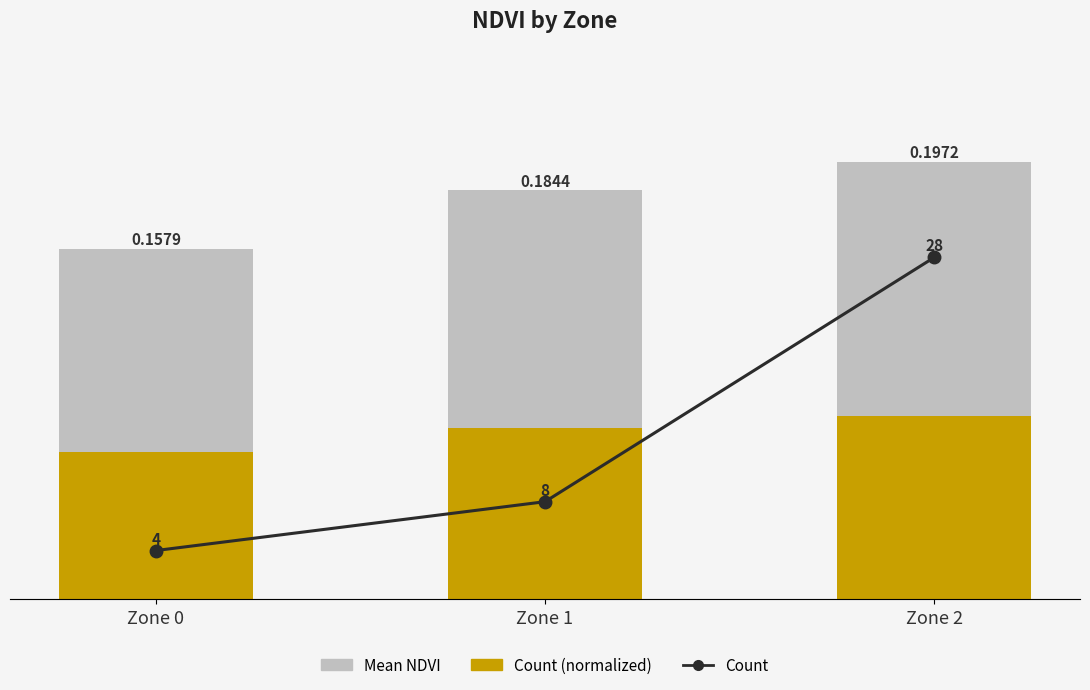

Are the bars horizontal?

No